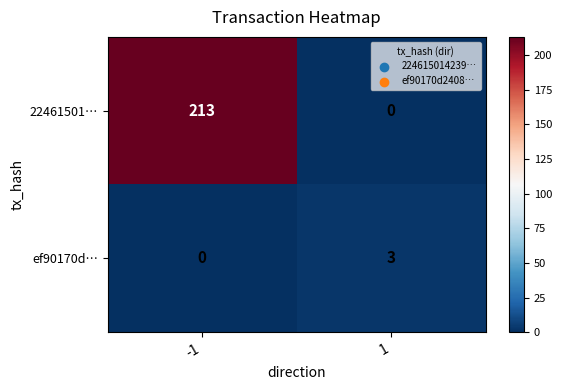

Between -1 and 1, which series saw the biggest shift?

22461501…